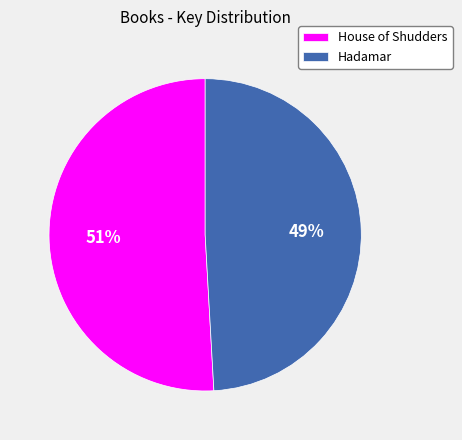

Approximately how many times larger is the value at Hadamar compared to House of Shudders?

1.0